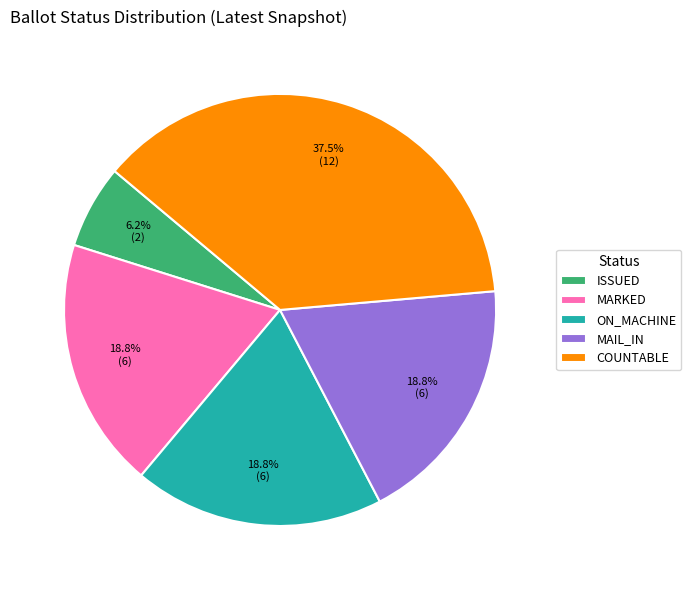

What percentage is NOT represented by MAIL_IN?

81.3%